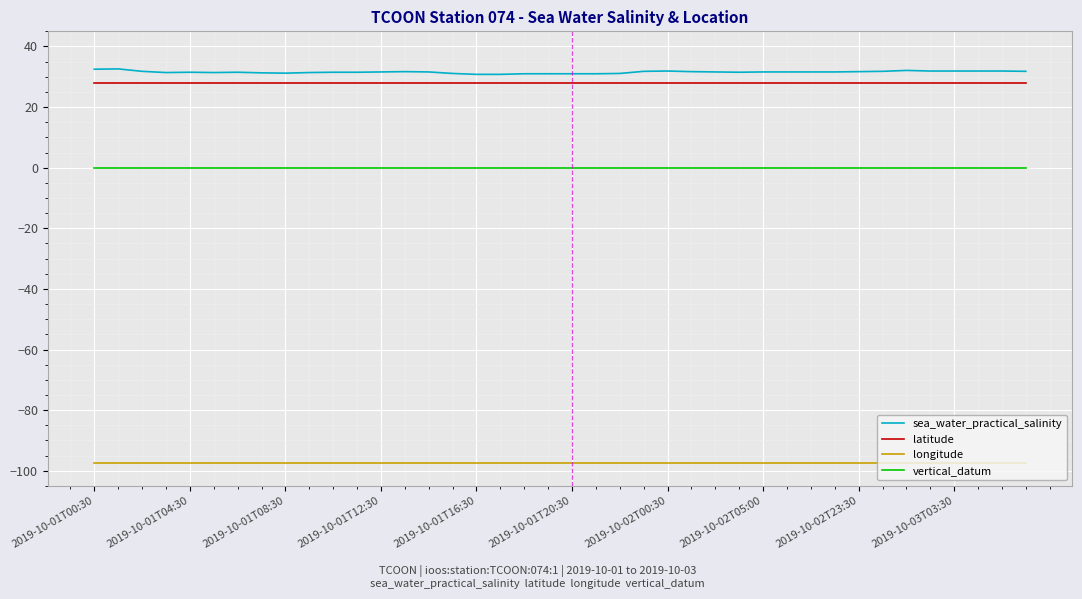

What is the smallest value displayed?

-97.5